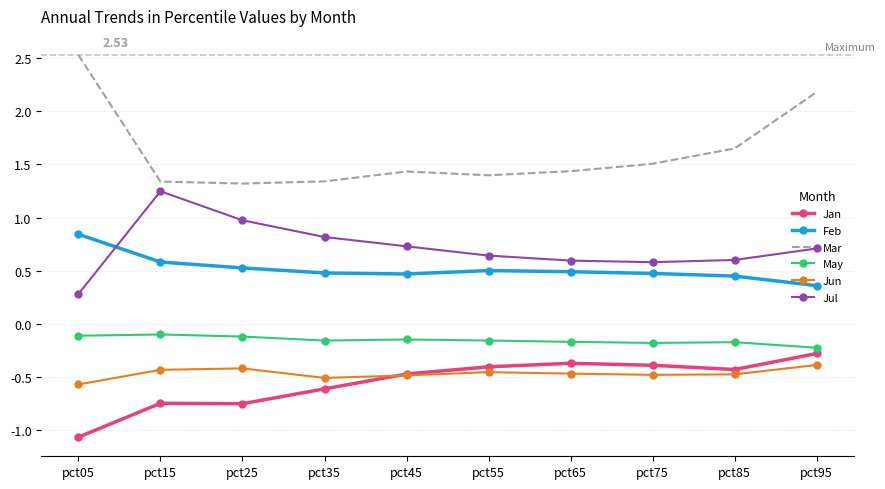

What is the total value across all series at pct75?

1.5